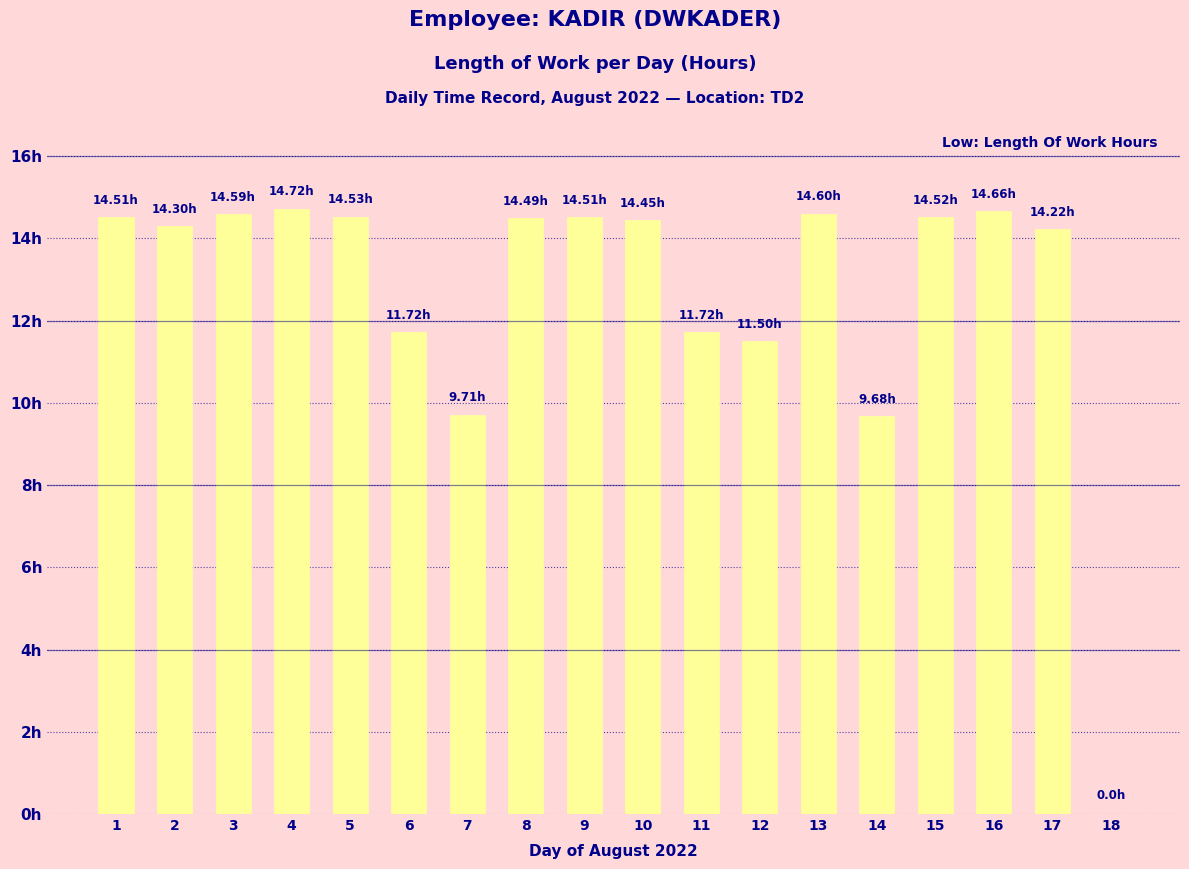

Rank the categories by value from lowest to highest.

18, 14, 7, 12, 6, 11, 17, 2, 10, 8, 1, 9, 15, 5, 3, 13, 16, 4